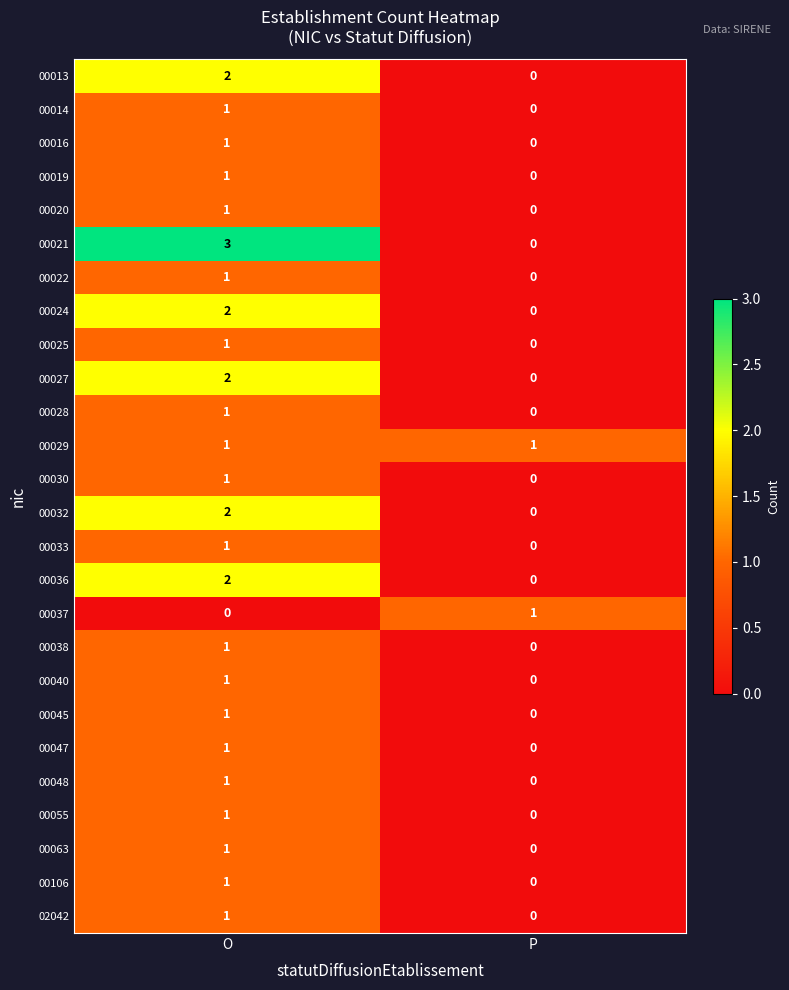

Between O and P, which series saw the biggest shift?

00021